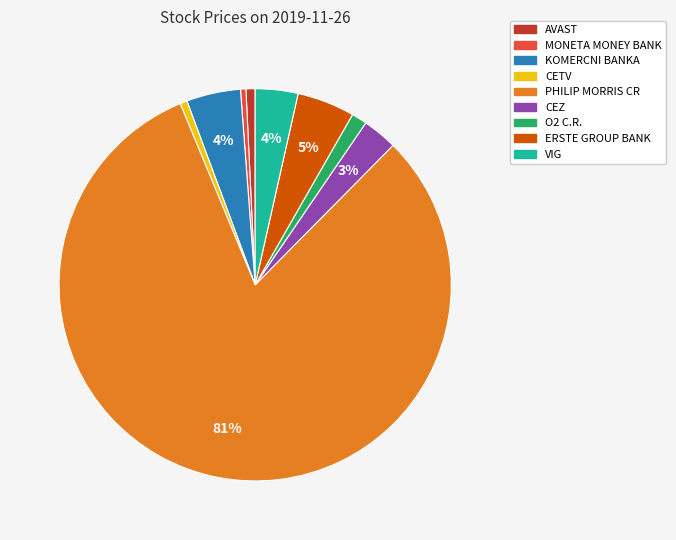

What is the largest slice in the pie chart?

PHILIP MORRIS CR